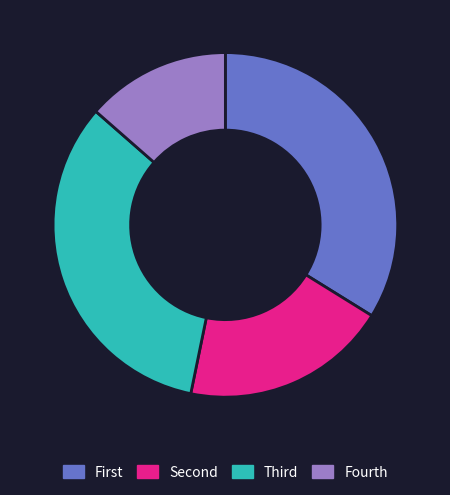

Is there a majority slice in this chart?

No